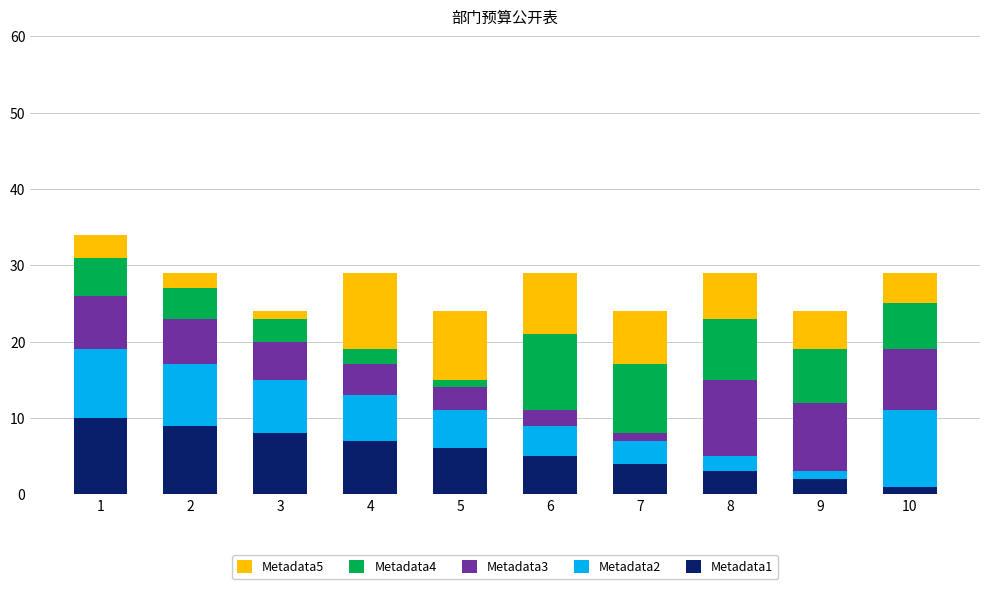

The Metadata1 series shows 8 at 3. True or false?

True